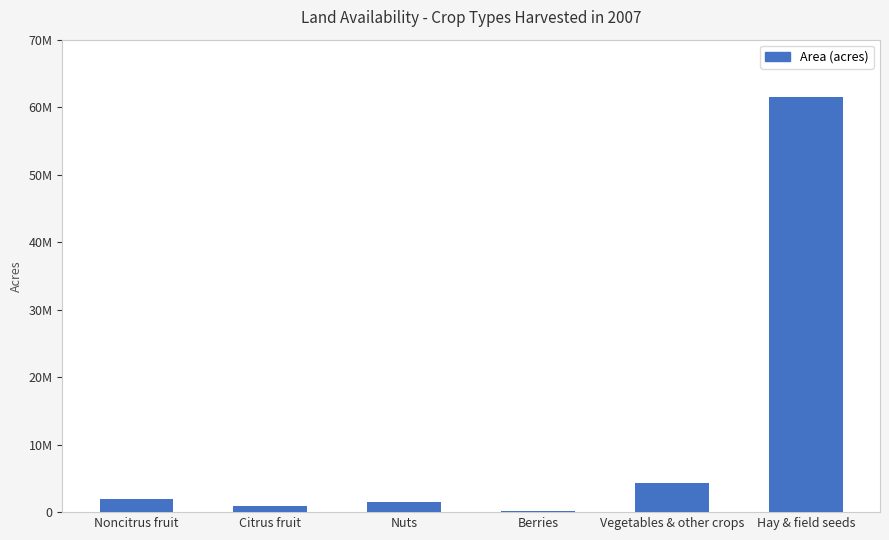

What position from the left is Hay & field seeds?

6